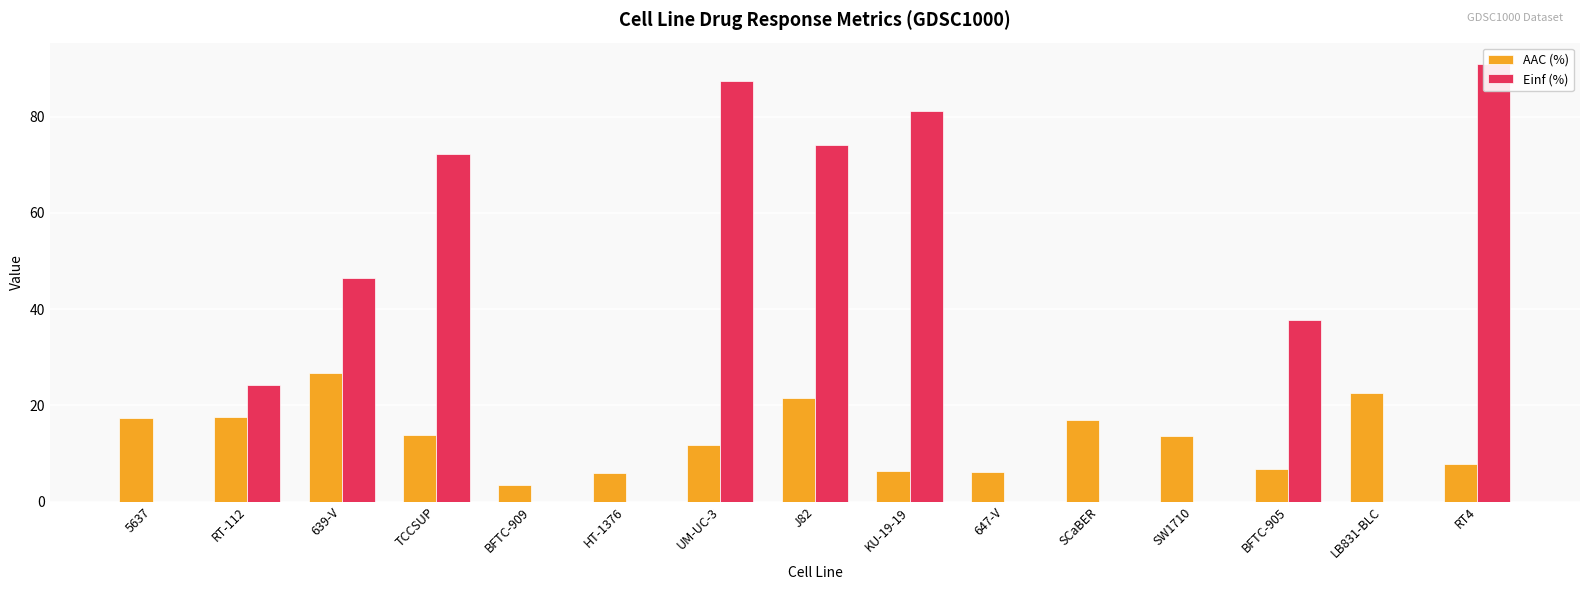

What is the label of the 11th bar from the left?

SCaBER